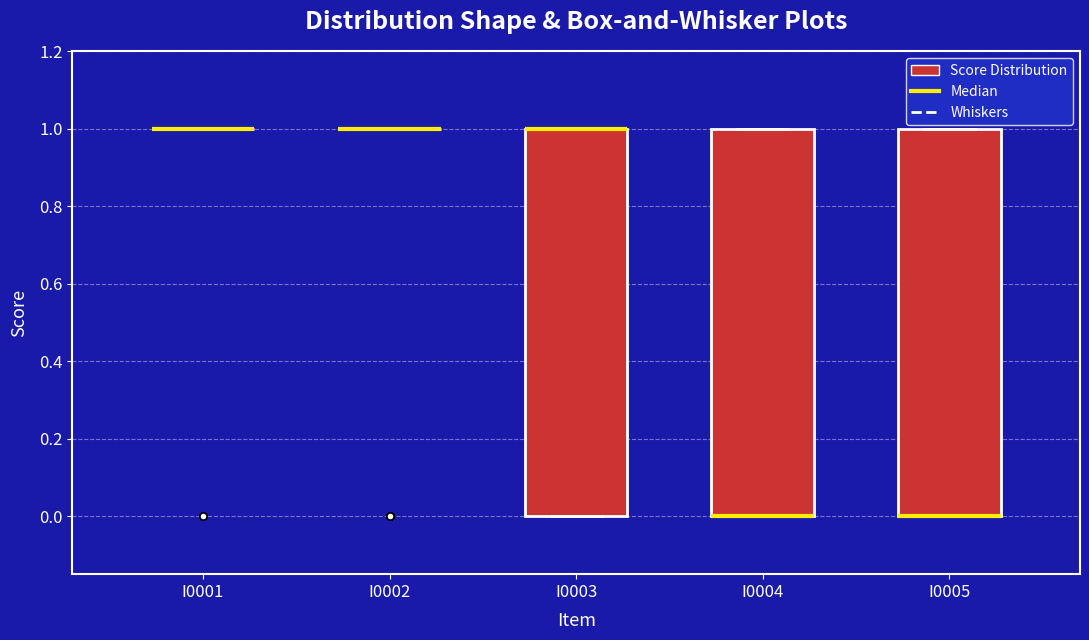

Reading left to right, transcribe this box plot: for each box, give where its median line is, the range the box spans, and where its two whiskers end, as read against the y-axis. The values are not printed on the chart, so give them approximately, as read against the axis.

I0001: box collapsed to a line at 1, whiskers 1 to 1
I0002: box collapsed to a line at 1, whiskers 1 to 1
I0003: median 1 (drawn on the box's upper edge), box 0 to 1, whiskers 0 to 1
I0004: median 0 (drawn on the box's lower edge), box 0 to 1, whiskers 0 to 1
I0005: median 0 (drawn on the box's lower edge), box 0 to 1, whiskers 0 to 1